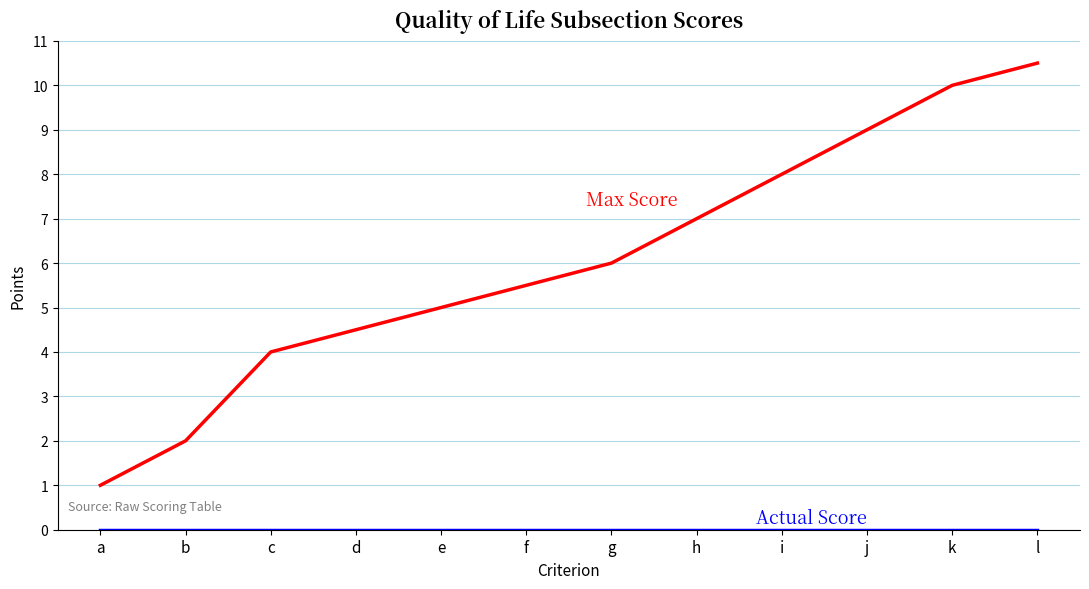

What is the total value across all series at h?

7.0